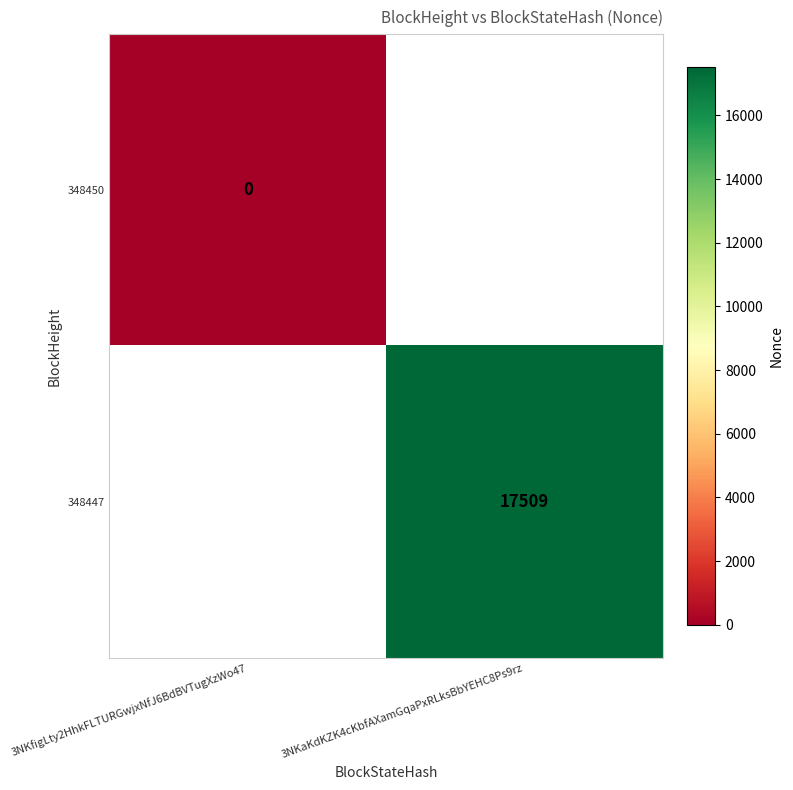

True or false: 348447 has a value of 28035 at 3NKaKdKZK4cKbfAXamGqaPxRLksBbYEHC8Ps9rz.

False